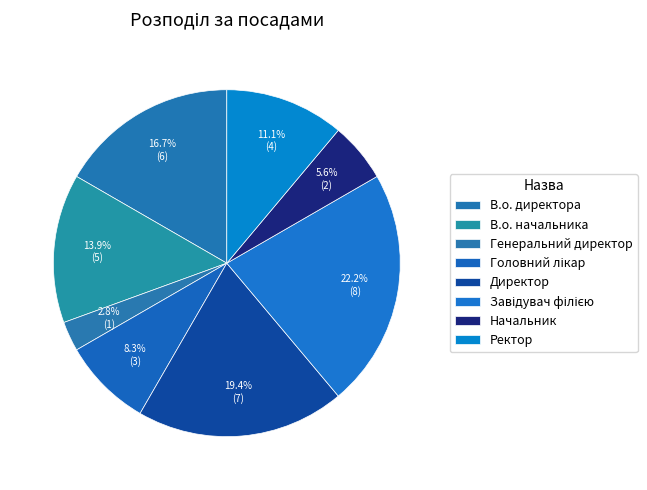

Count the number of slices in the pie.

8